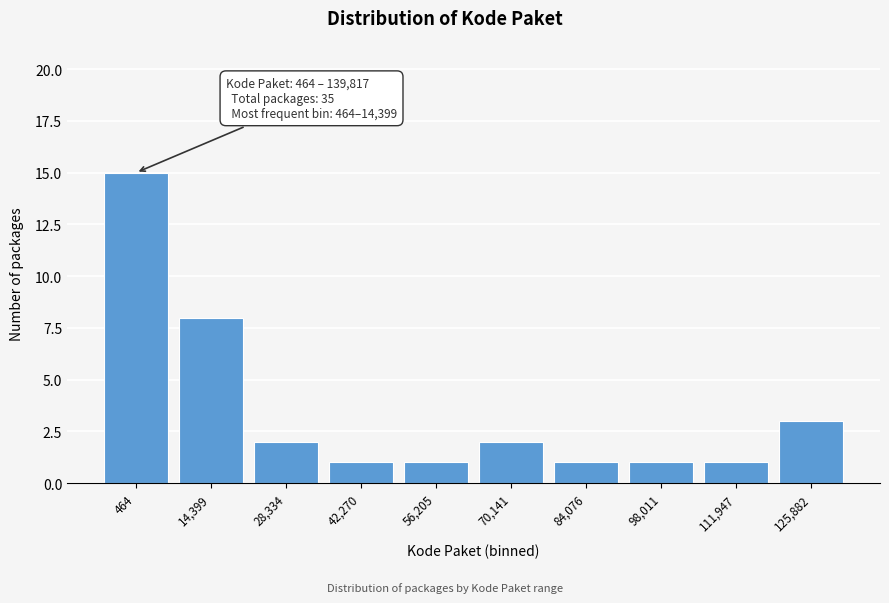

Reading right to left, extract all data points from this chart.

125,882=3	111,947=1	98,011=1	84,076=1	70,141=2	56,205=1	42,270=1	28,334=2	14,399=8	464=15